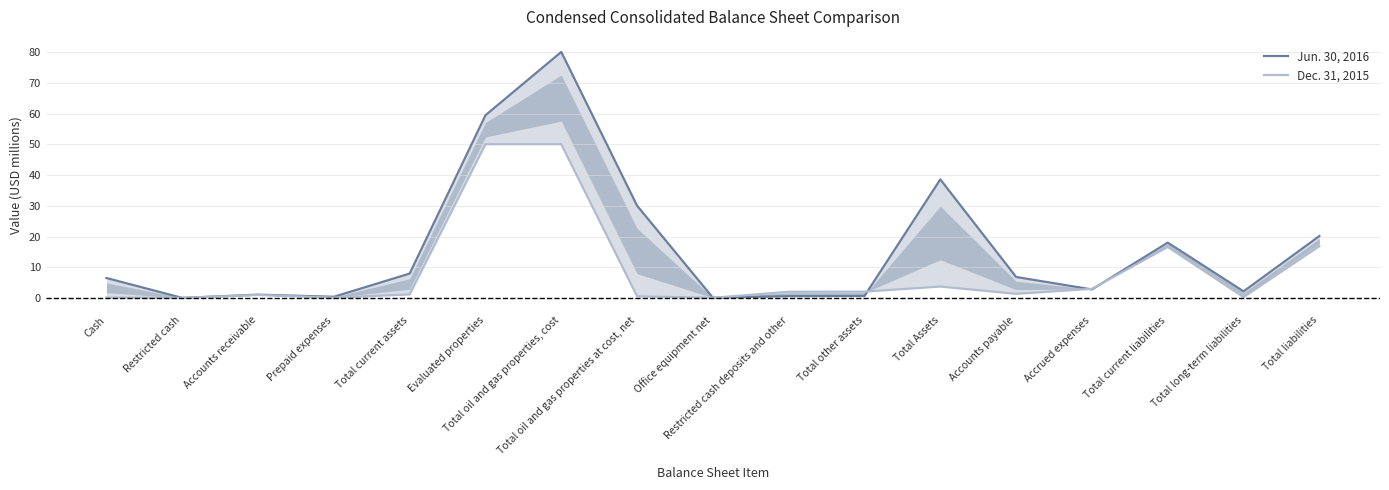

Rank the series by their average value, from highest to lowest.

Jun. 30, 2016, Dec. 31, 2015